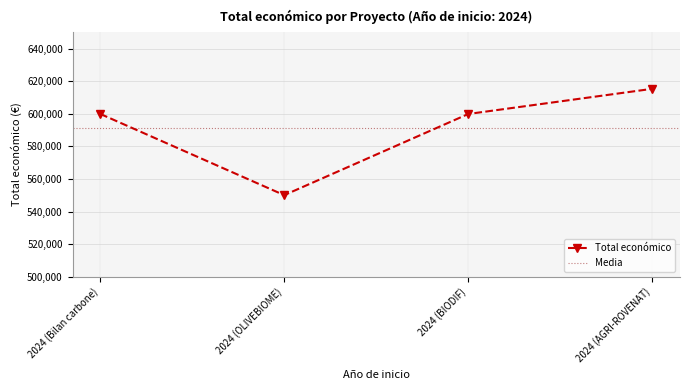

What is the value of the 3rd point from the left?

599927